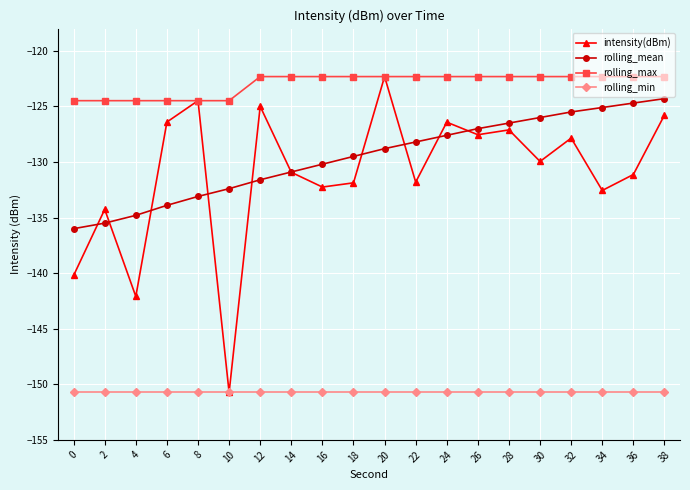

Which series has the largest total across all categories?

rolling_max